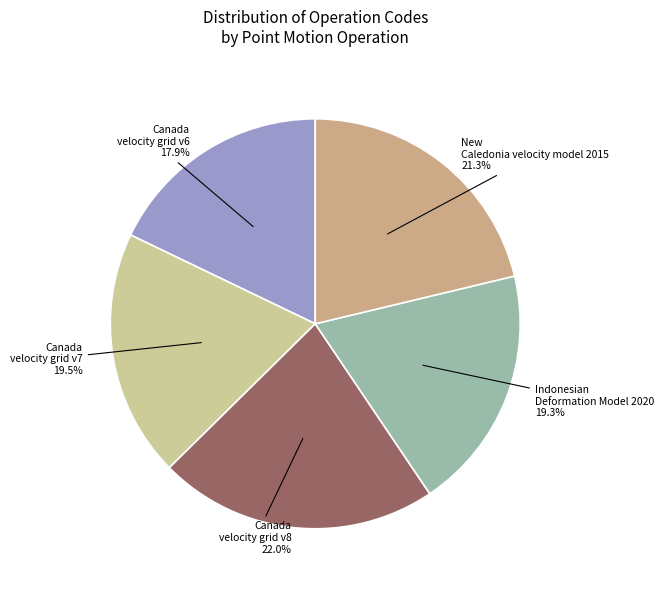

Which slice is the smallest?

Canada velocity grid v6